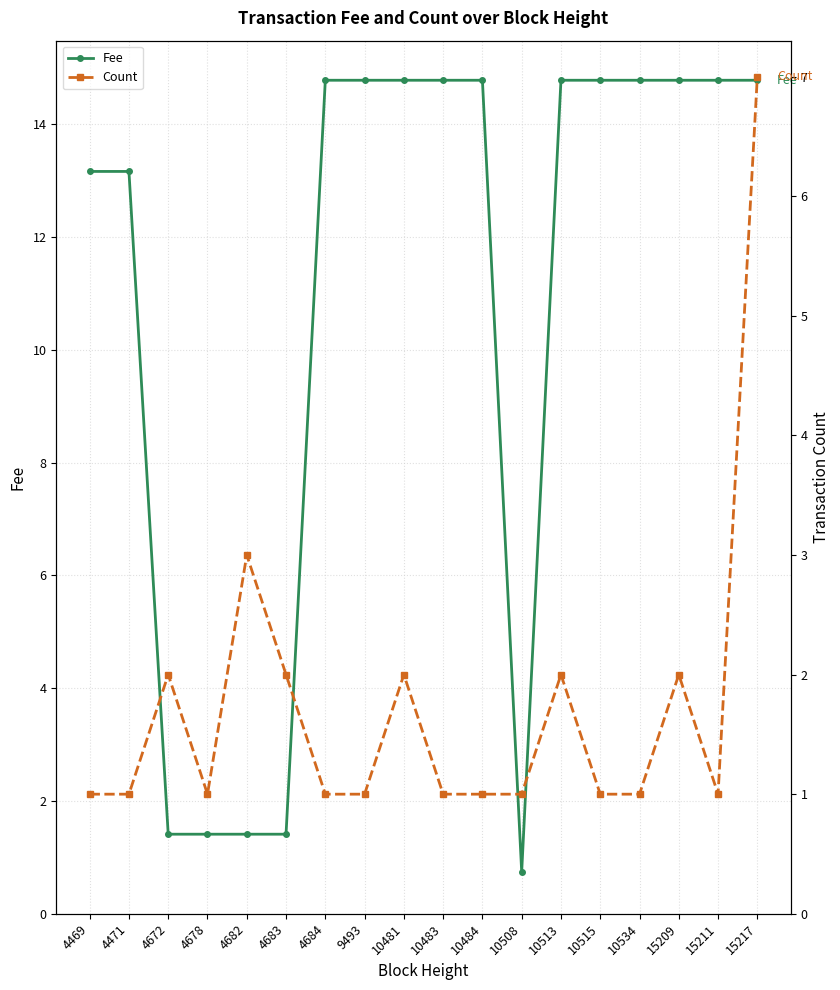

Reading left to right, transcribe all the data shown in this chart.

Fee: 4469=13.2	4471=13.2	4672=1.4	4678=1.4	4682=1.4	4683=1.4	4684=14.8	9493=14.8	10481=14.8	10483=14.8	10484=14.8	10508=0.7	10513=14.8	10515=14.8	10534=14.8	15209=14.8	15211=14.8	15217=14.8
Count: 4469=1.0	4471=1.0	4672=2.0	4678=1.0	4682=3.0	4683=2.0	4684=1.0	9493=1.0	10481=2.0	10483=1.0	10484=1.0	10508=1.0	10513=2.0	10515=1.0	10534=1.0	15209=2.0	15211=1.0	15217=7.0